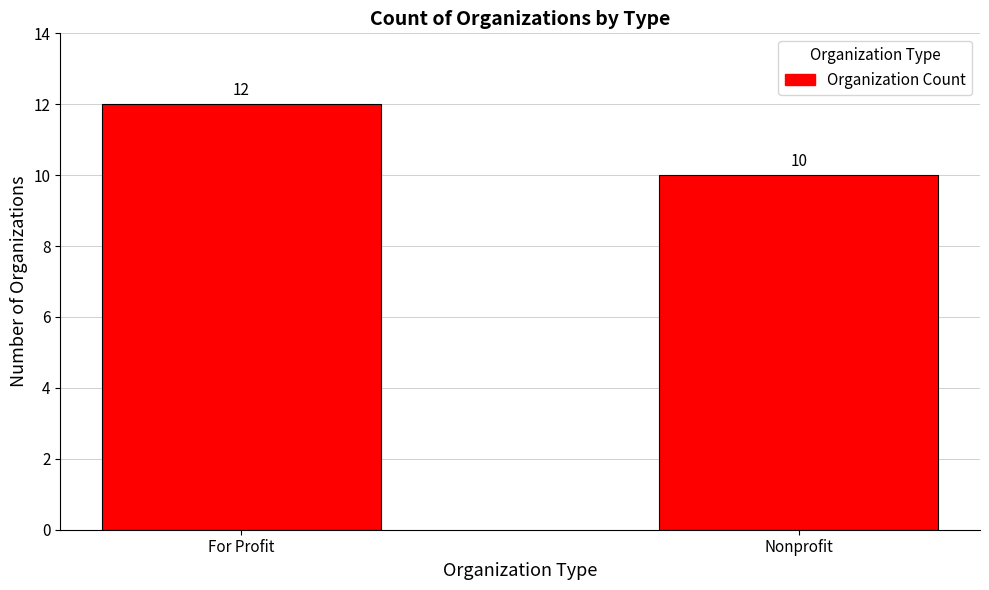

Which has a higher value, Nonprofit or For Profit?

For Profit